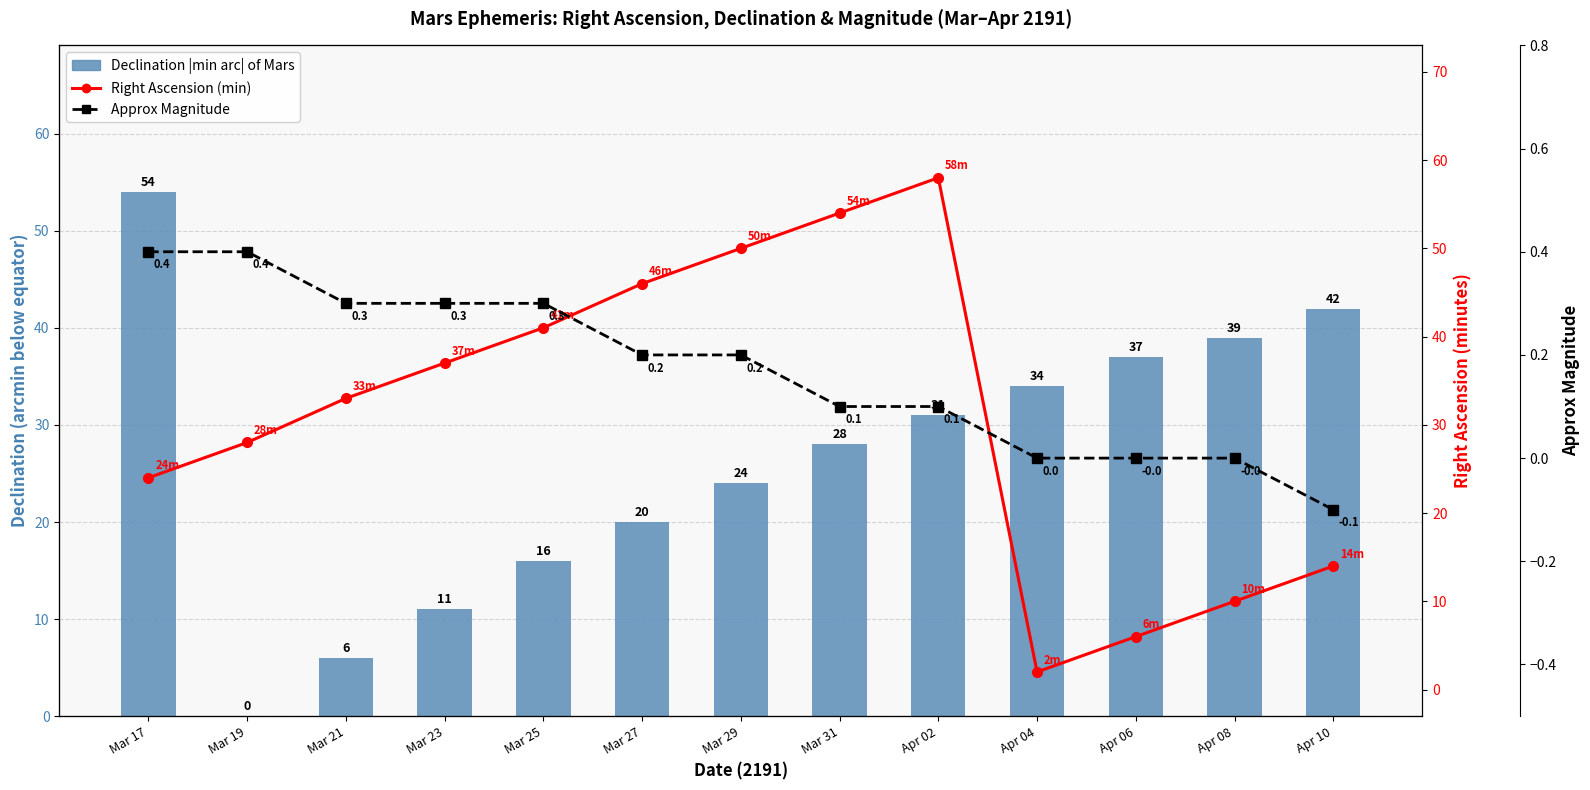

Reading left to right, list all the values displayed in this chart.

Declination |min arc| of Mars: 54.0	0.0	6.0	11.0	16.0	20.0	24.0	28.0	31.0	34.0	37.0	39.0	42.0
Right Ascension (min): 24.0	28.0	33.0	37.0	41.0	46.0	50.0	54.0	58.0	2.0	6.0	10.0	14.0
Approx Magnitude: 0.4	0.4	0.3	0.3	0.3	0.2	0.2	0.1	0.1	0.0	-0.0	-0.0	-0.1